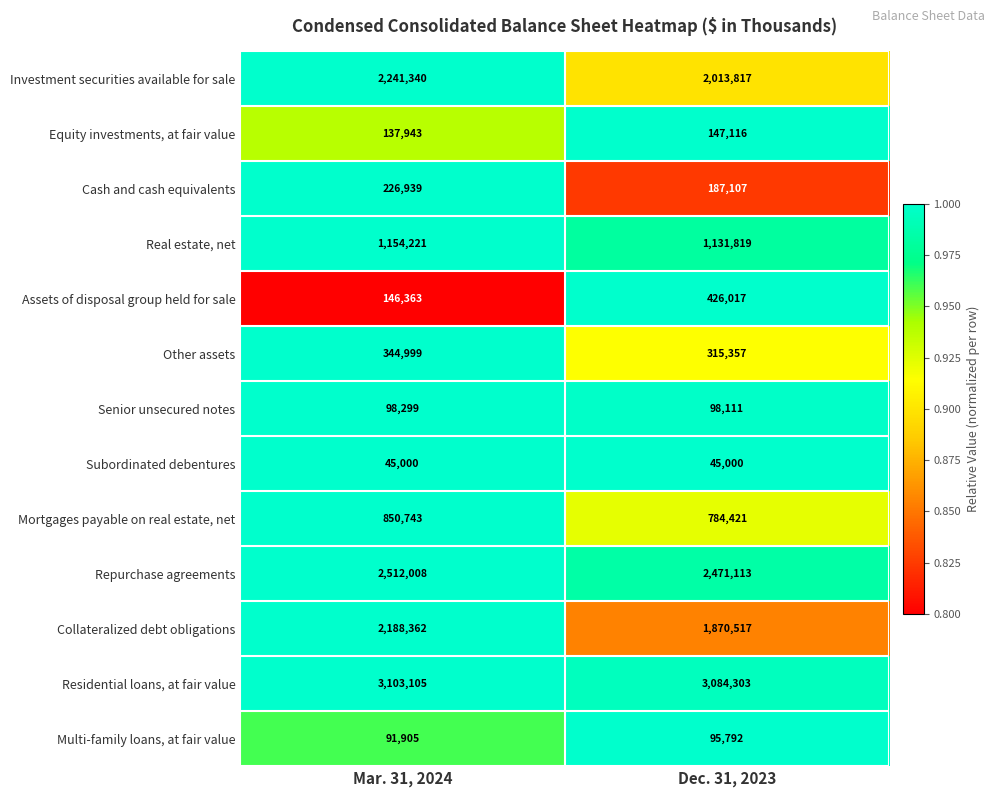

What is the difference between the Repurchase agreements values at Dec. 31, 2023 and Mar. 31, 2024?

40895